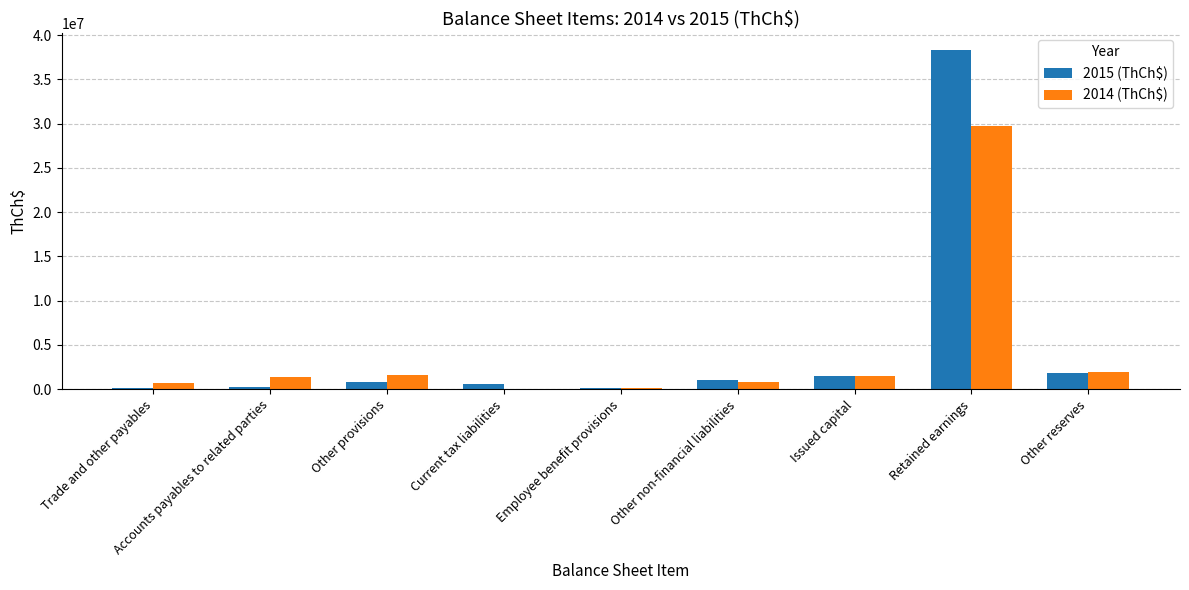

True or false: 2014 (ThCh$) has a value of 1547045 at Other provisions.

True